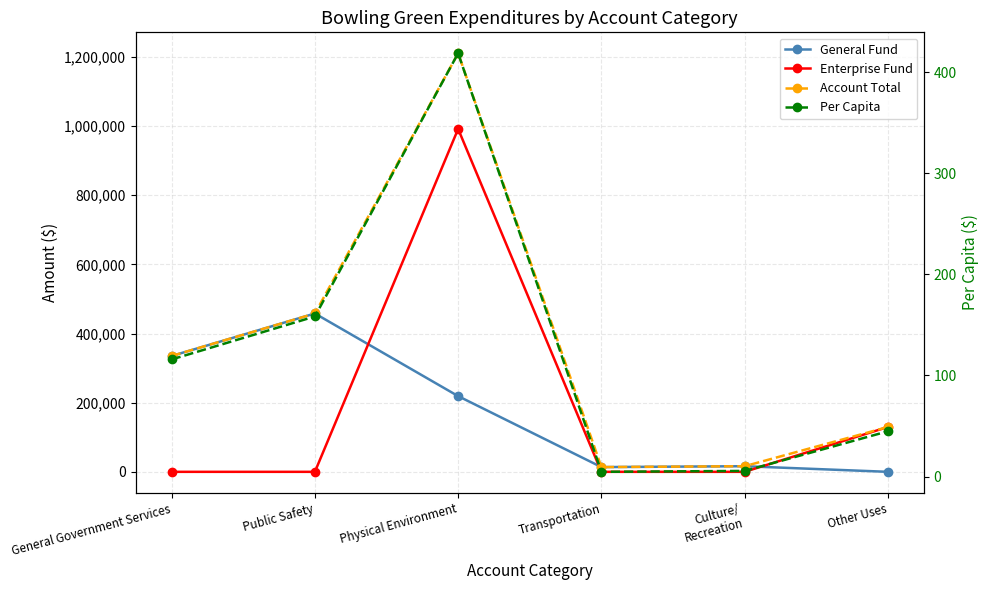

At which label does Account Total reach its minimum?

Transportation